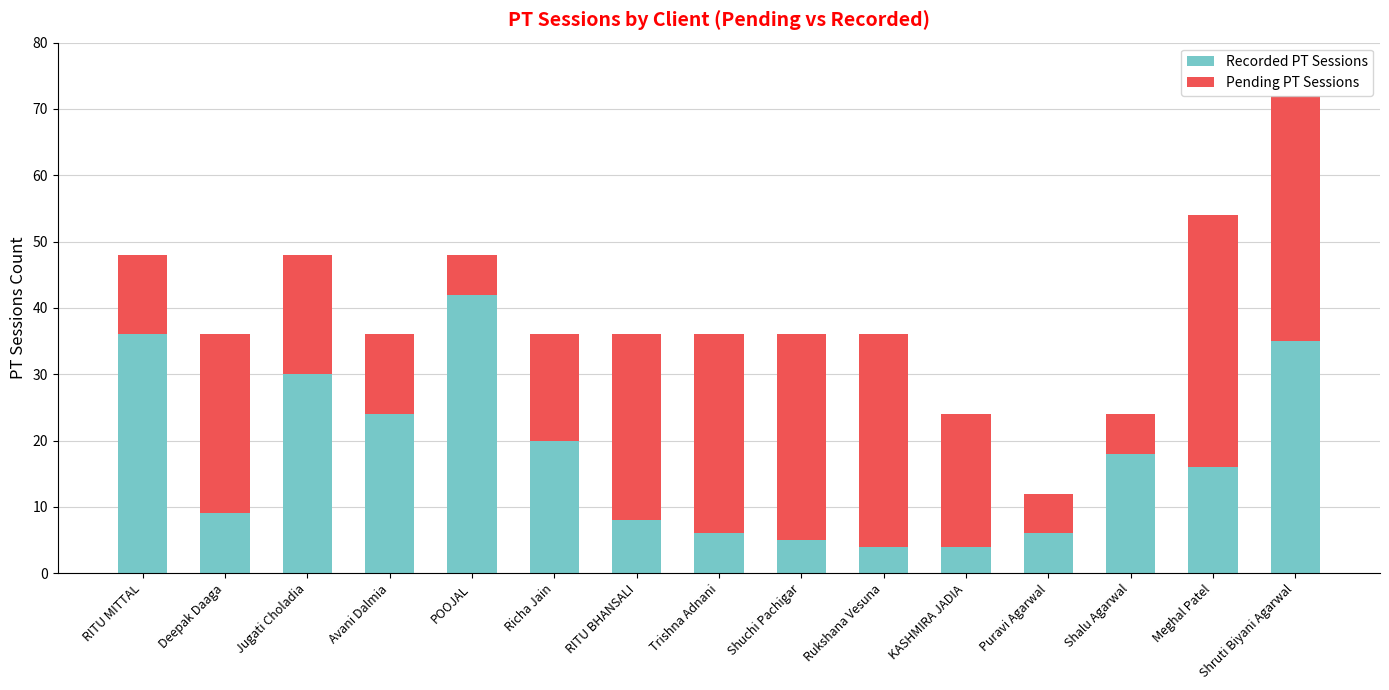

What is the total value across all series at Shruti Biyani Agarwal?

72